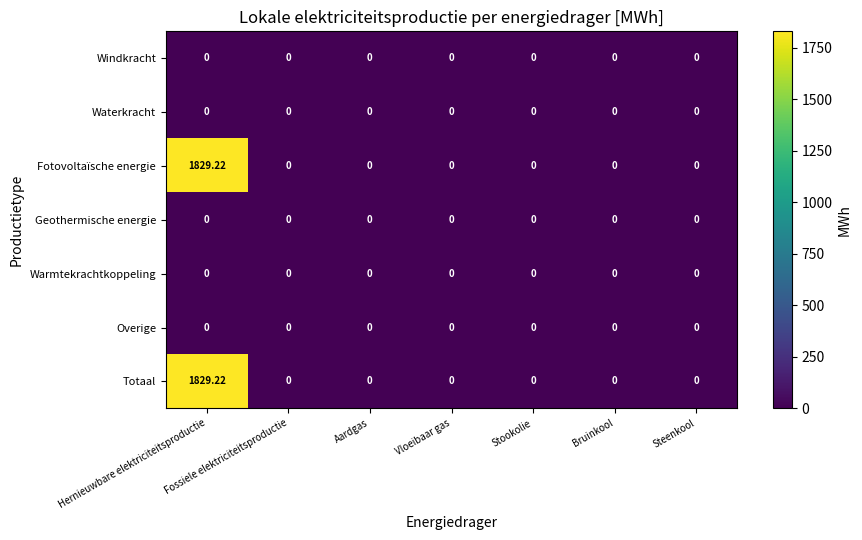

At which category is the sum across all series the highest?

Hernieuwbare elektriciteitsproductie